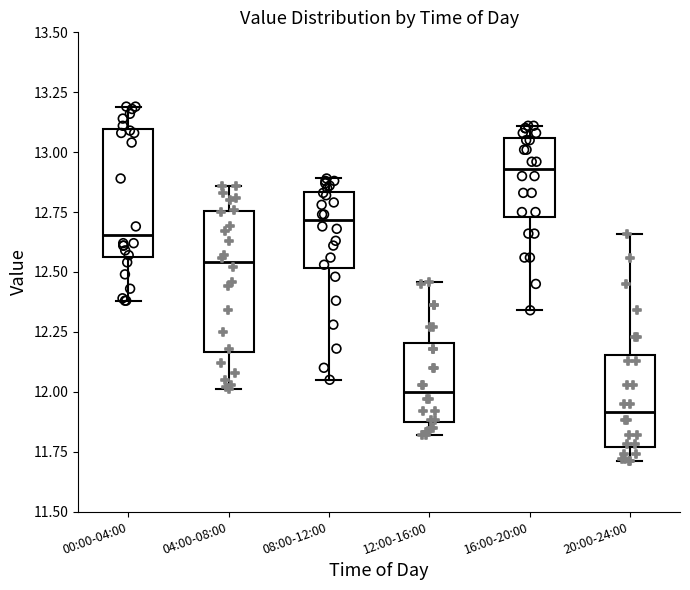

Reading left to right, transcribe this box plot: for each box, give where its median line is, the range the box spans, and where its two whiskers end, as read against the y-axis. The values are not printed on the chart, so give them approximately, as read against the axis.

00:00-04:00: median 12.65, box 12.55 to 13.10, whiskers 12.40 to 13.20
04:00-08:00: median 12.55, box 12.15 to 12.75, whiskers 12.00 to 12.85
08:00-12:00: median 12.70, box 12.50 to 12.85, whiskers 12.05 to 12.90
12:00-16:00: median 12.00, box 11.85 to 12.20, whiskers 11.80 to 12.45
16:00-20:00: median 12.95, box 12.75 to 13.05, whiskers 12.35 to 13.10
20:00-24:00: median 11.90, box 11.75 to 12.15, whiskers 11.70 to 12.65